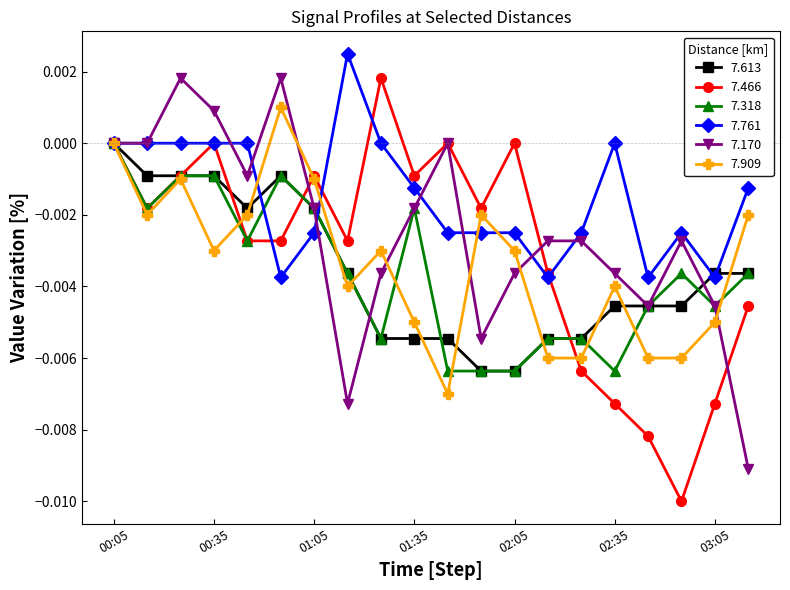

How many values in 7.613 are below zero?

19